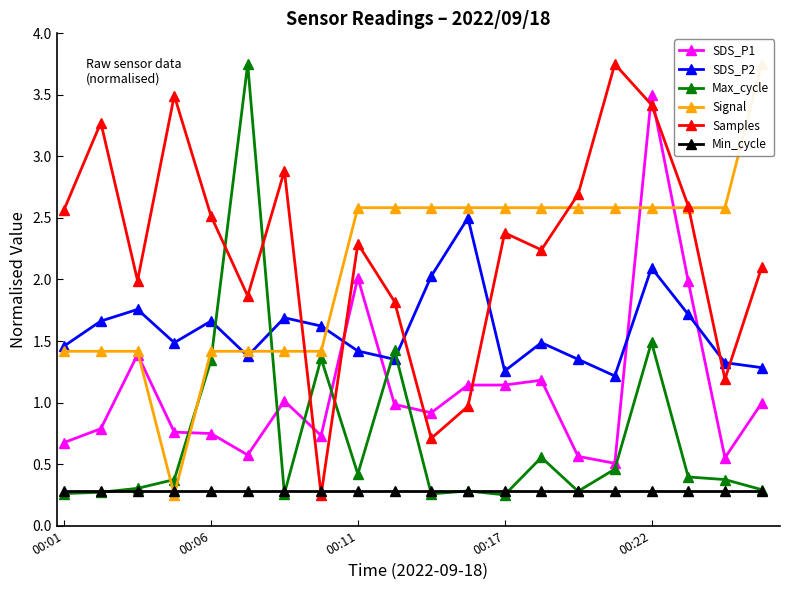

True or false: SDS_P1 and Min_cycle cross at least once.

False